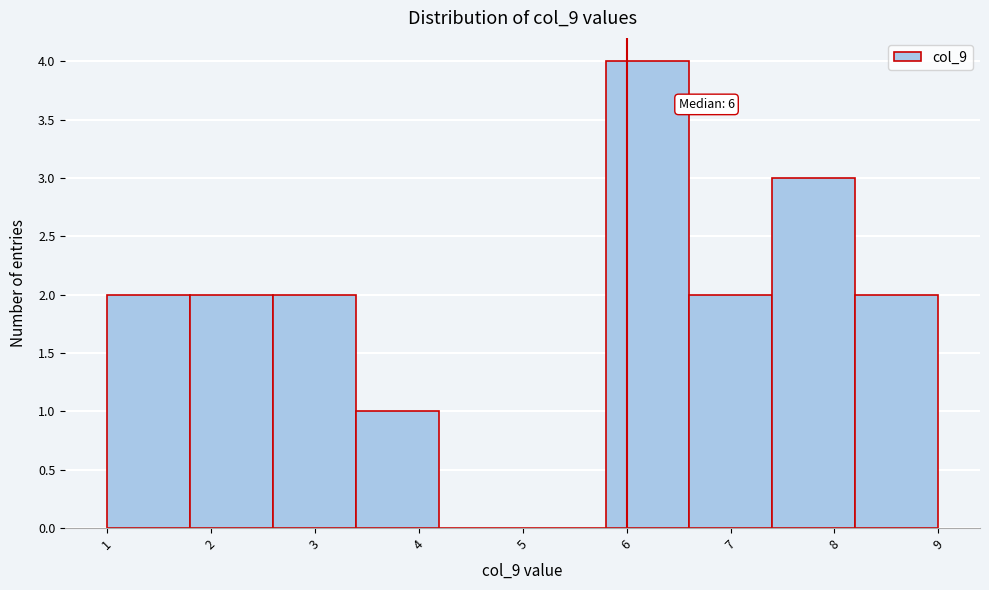

Which range on the x-axis has the tallest bar?

5.8 to 6.6